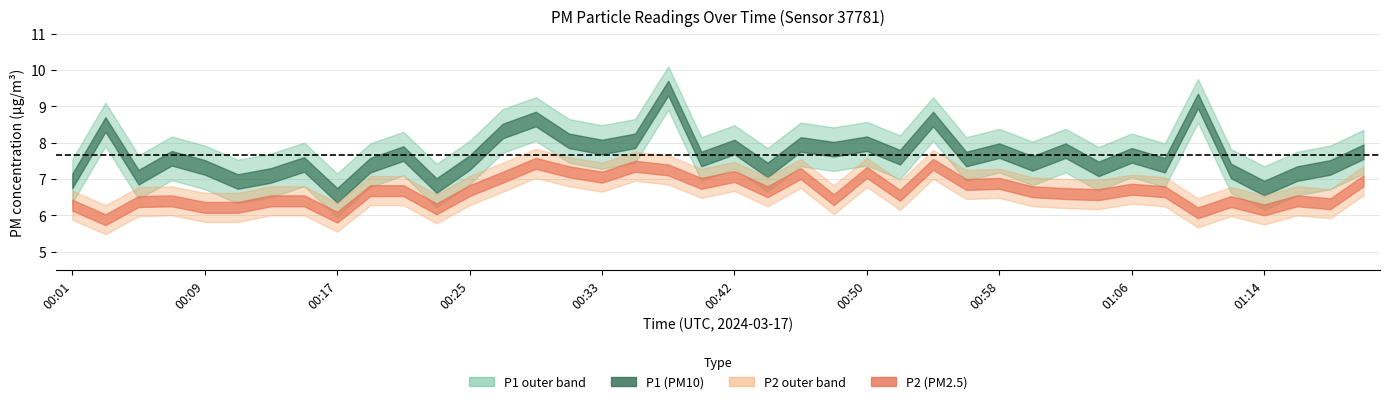

At which label does P2 first exceed 6?

00:01